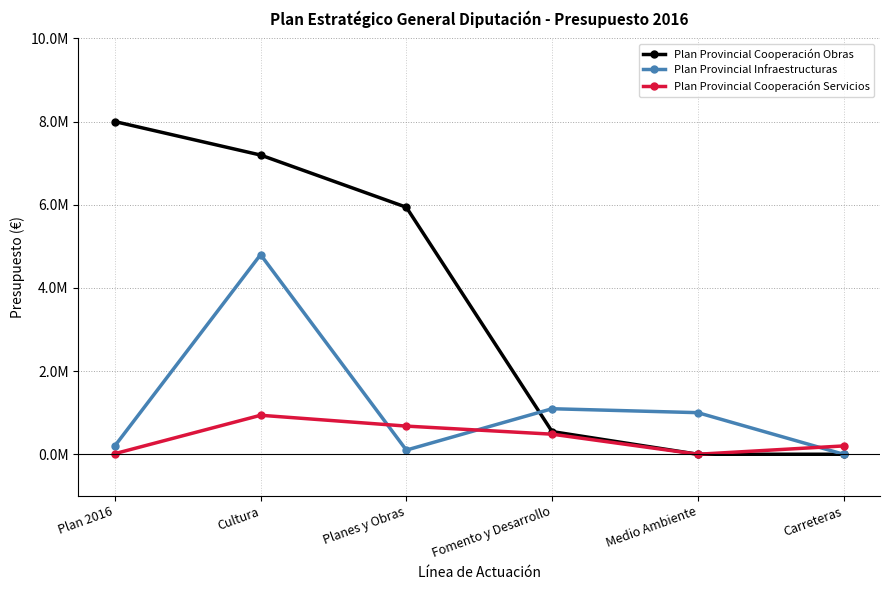

At Plan 2016, list the series in order from smallest to largest.

Plan Provincial Cooperación Servicios, Plan Provincial Infraestructuras, Plan Provincial Cooperación Obras